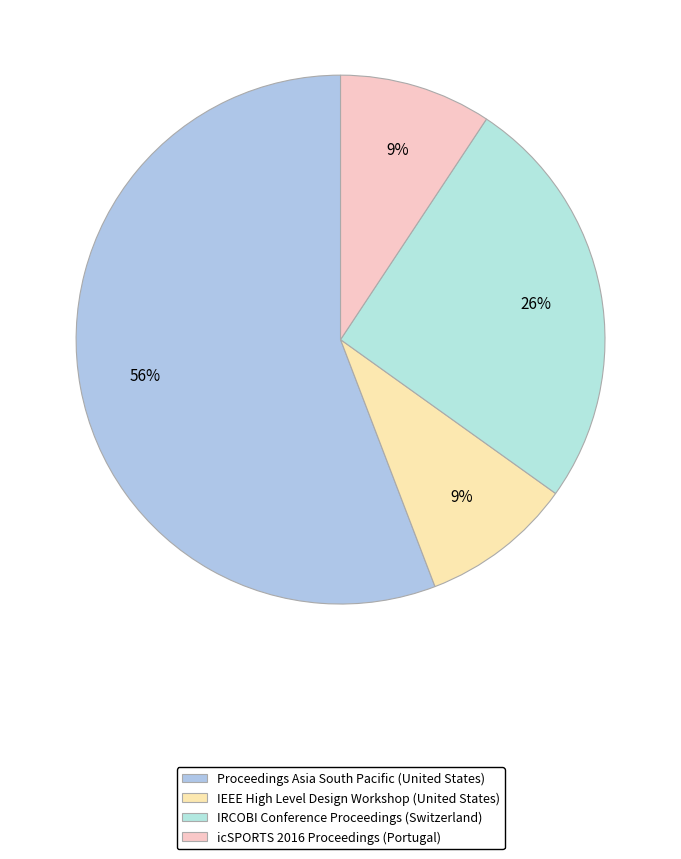

Count the number of slices in the pie.

4